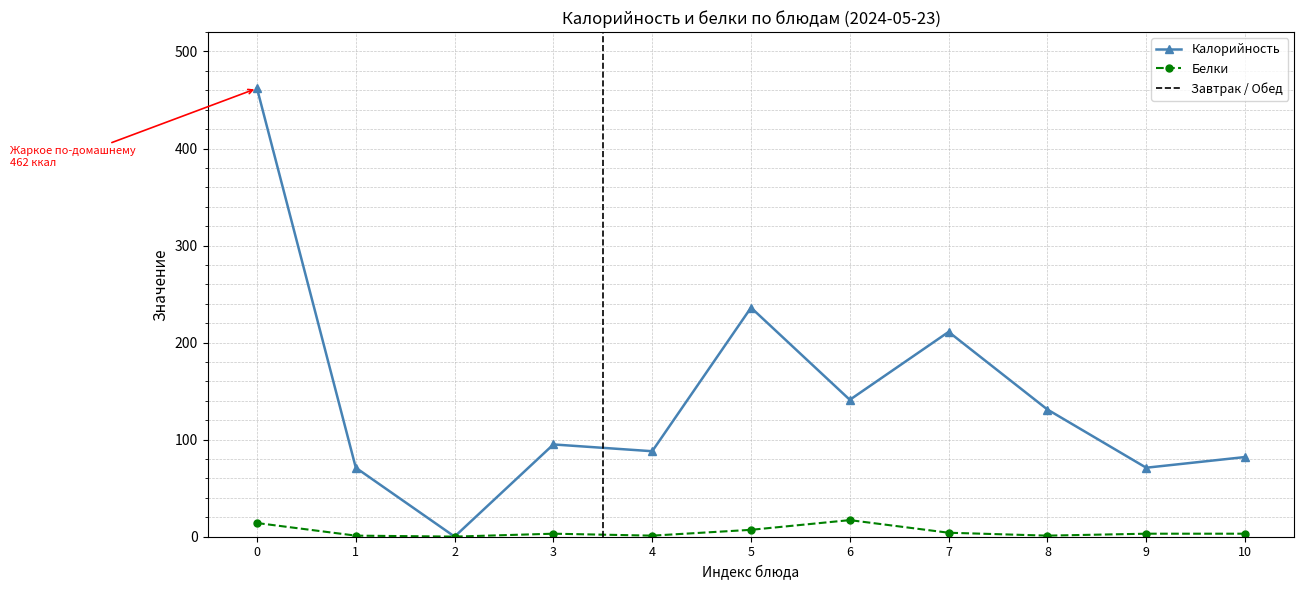

What is the maximum value for Белки?

17